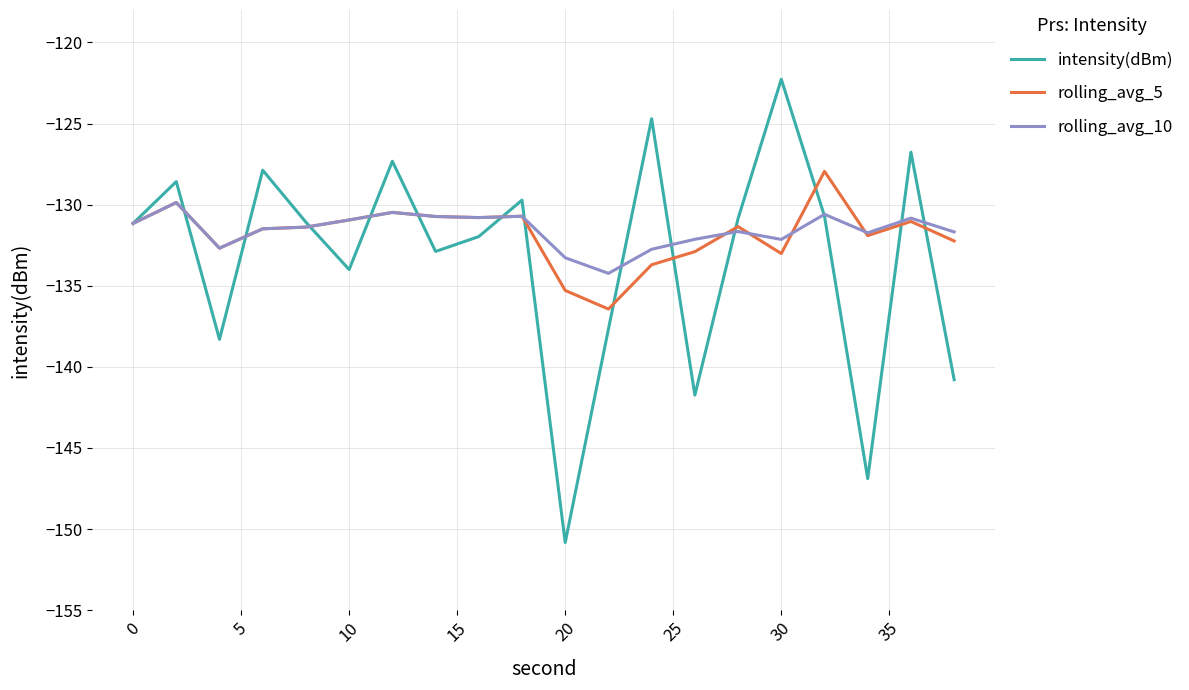

Rank the series by their maximum value, from lowest to highest.

rolling_avg_10, rolling_avg_5, intensity(dBm)